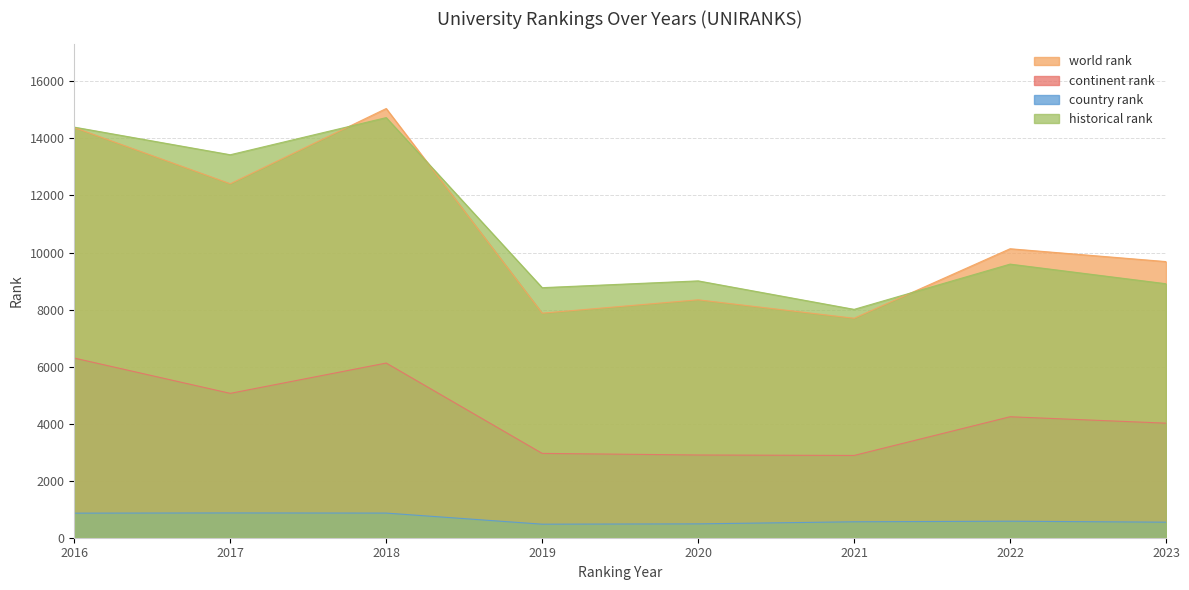

What is the difference between the maximum and second lowest values in the world rank series?

7175.0